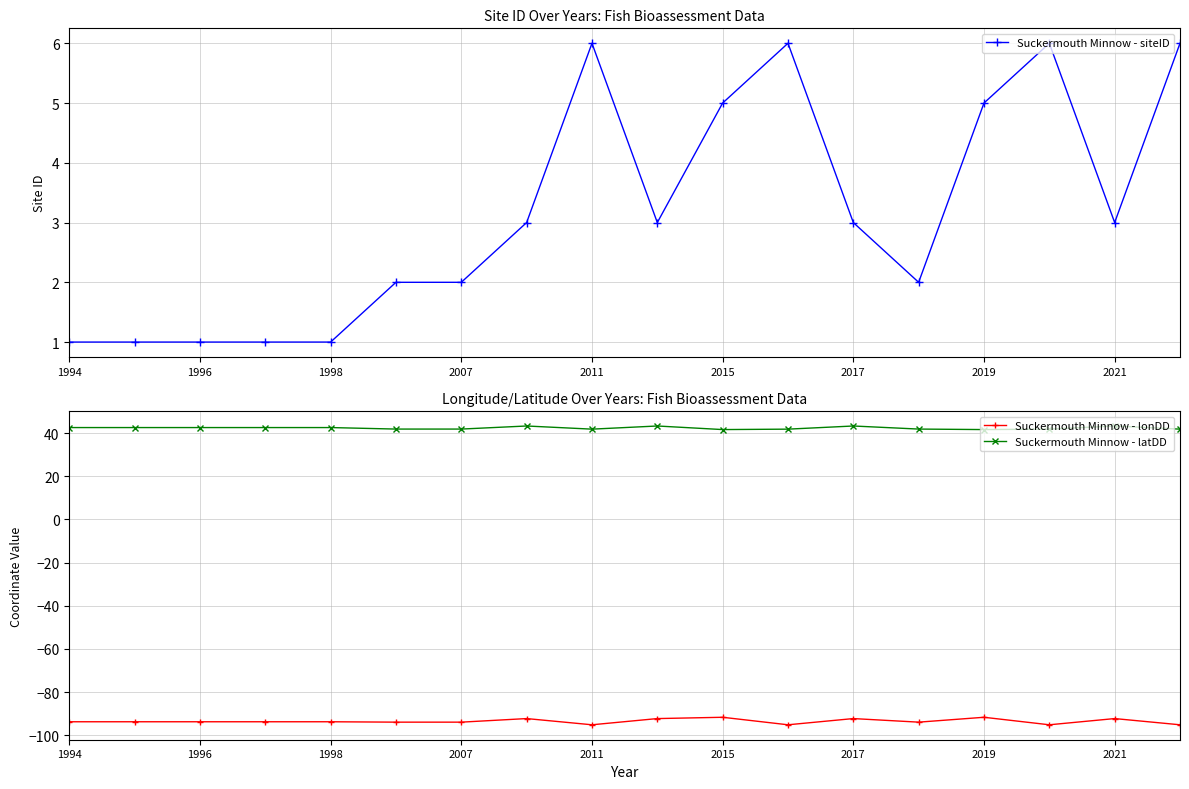

True or false: Suckermouth Minnow - latDD has more than 1 interior local peaks.

True